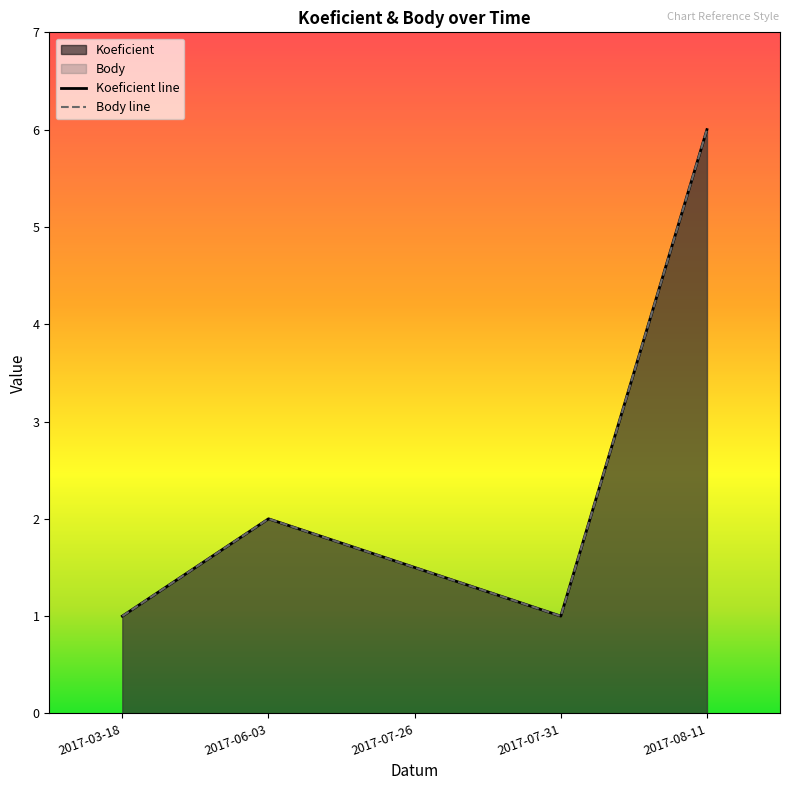

Reading right to left, extract all data points from this chart.

Koeficient: 2017-08-11=6.0	2017-07-31=1.0	2017-07-26=1.5	2017-06-03=2.0	2017-03-18=1.0
Body: 2017-08-11=6.0	2017-07-31=1.0	2017-07-26=1.5	2017-06-03=2.0	2017-03-18=1.0